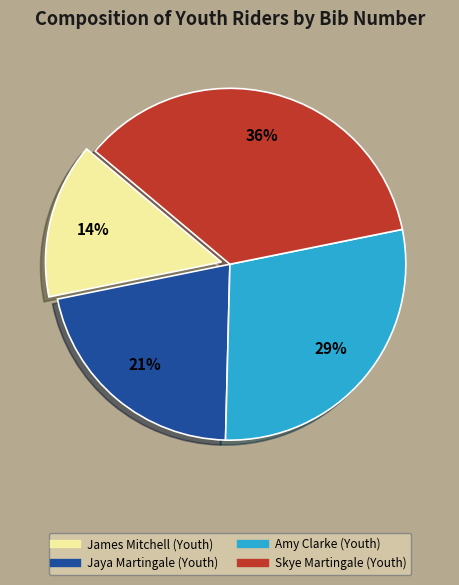

The Amy Clarke (Youth) slice represents 29% of the pie. True or false?

True